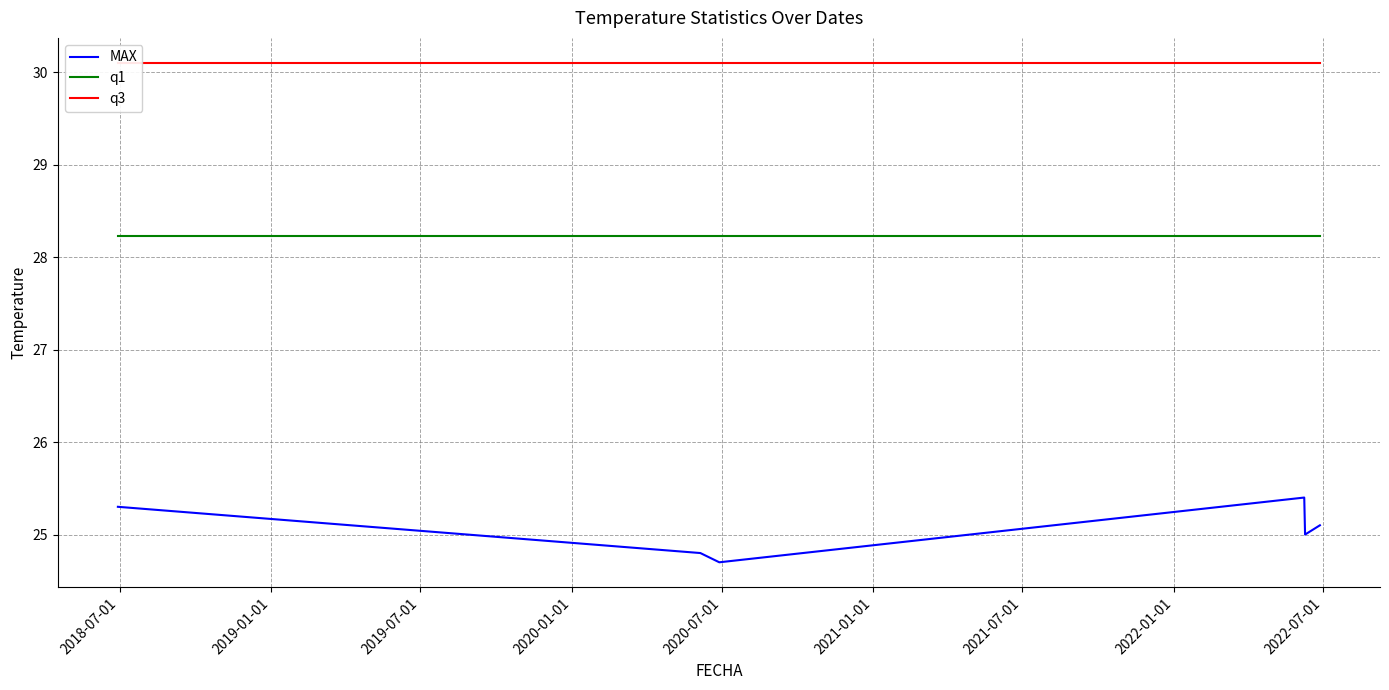

True or false: MAX and q1 cross at least once.

False